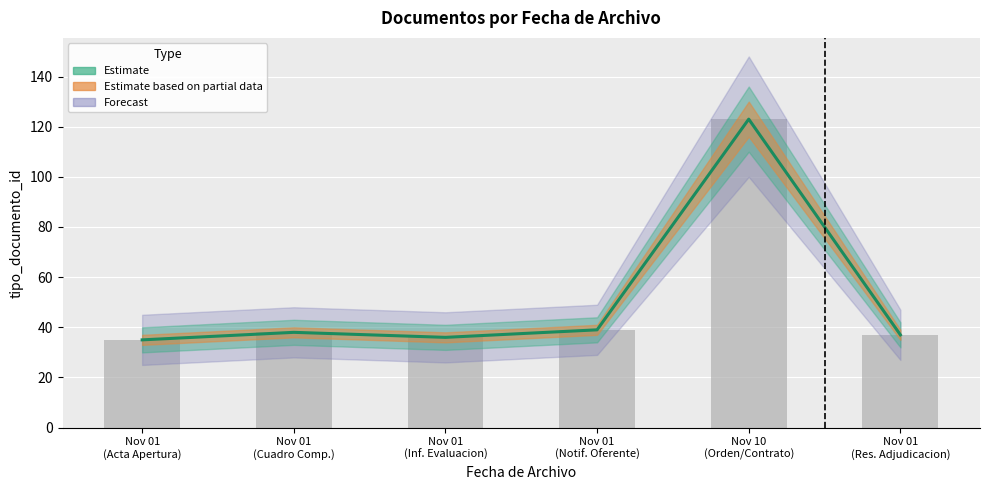

Are the bars grouped side by side (vs. stacked)?

No